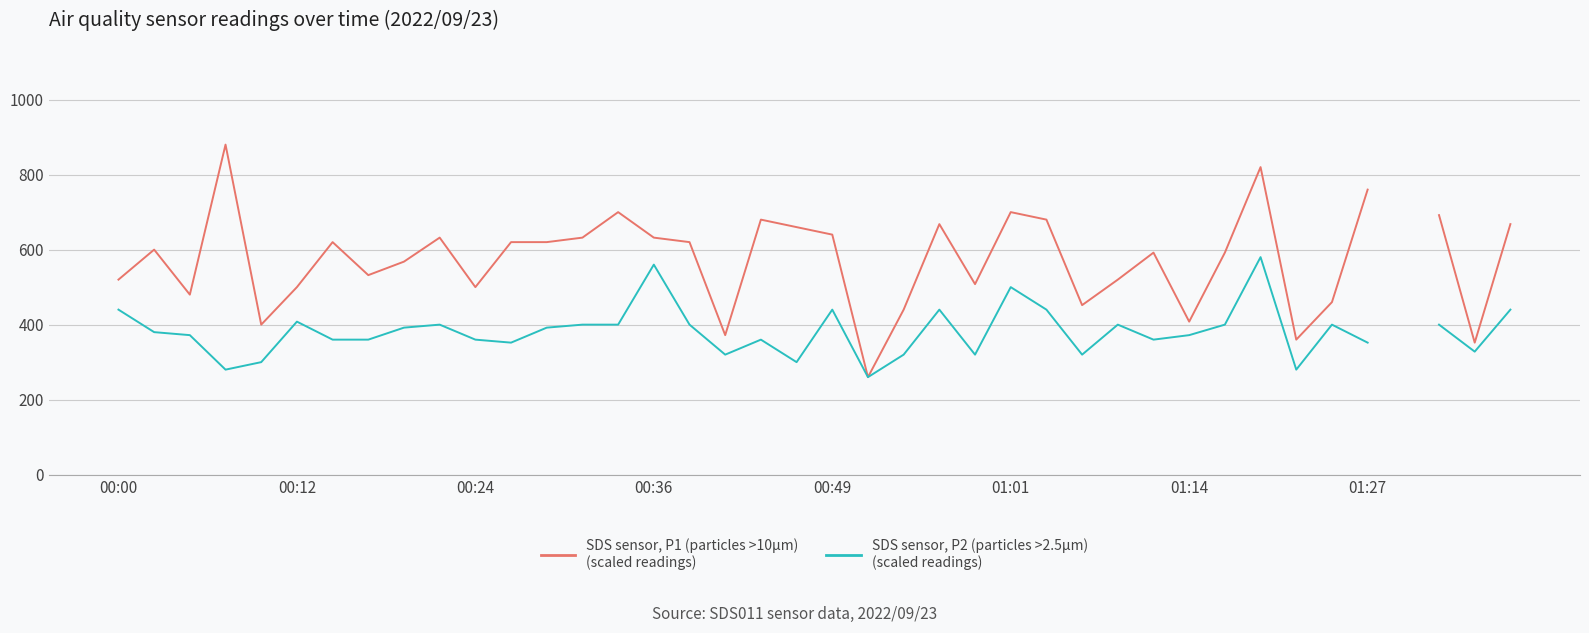

How many lines are shown in the chart?

2